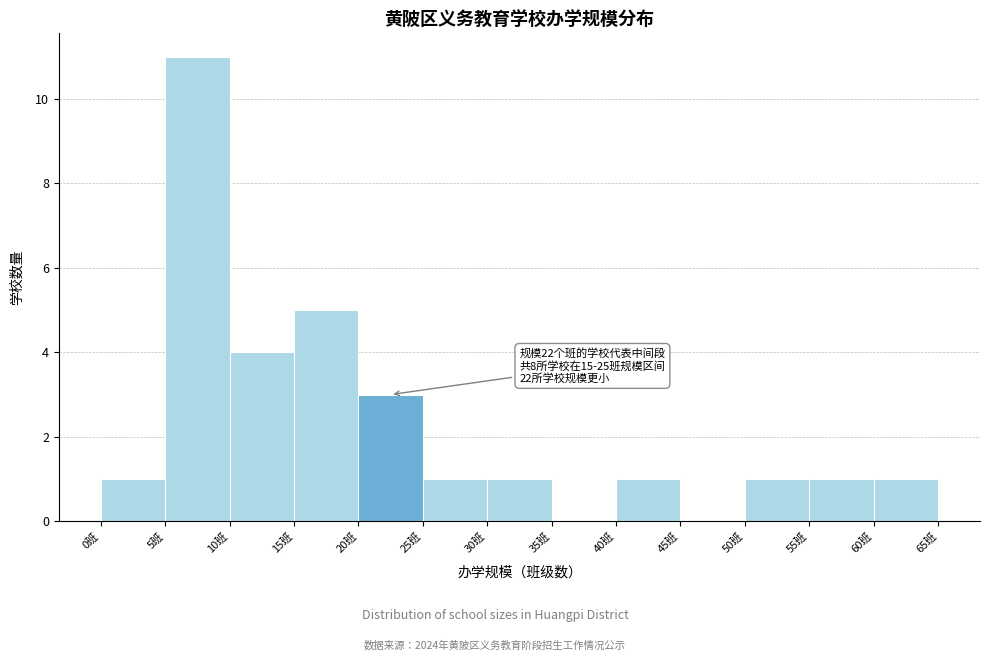

Over which range of the x-axis is the bar tallest?

5 to 10